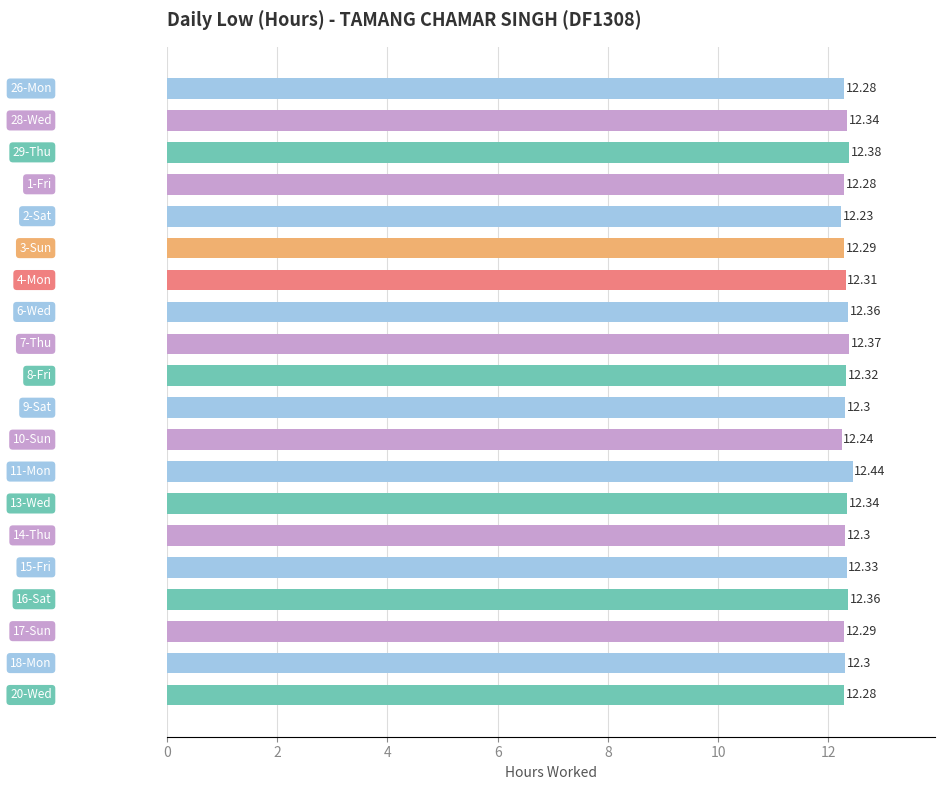

What is the sum of all values?

246.3